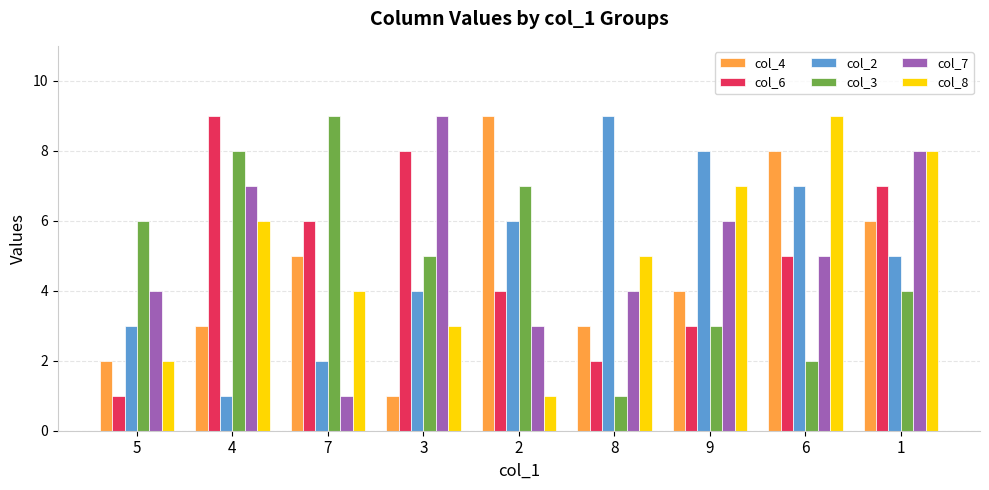

Reading left to right, extract all data points from this chart.

col_4: 5=2	4=3	7=5	3=1	2=9	8=3	9=4	6=8	1=6
col_6: 5=1	4=9	7=6	3=8	2=4	8=2	9=3	6=5	1=7
col_2: 5=3	4=1	7=2	3=4	2=6	8=9	9=8	6=7	1=5
col_3: 5=6	4=8	7=9	3=5	2=7	8=1	9=3	6=2	1=4
col_7: 5=4	4=7	7=1	3=9	2=3	8=4	9=6	6=5	1=8
col_8: 5=2	4=6	7=4	3=3	2=1	8=5	9=7	6=9	1=8